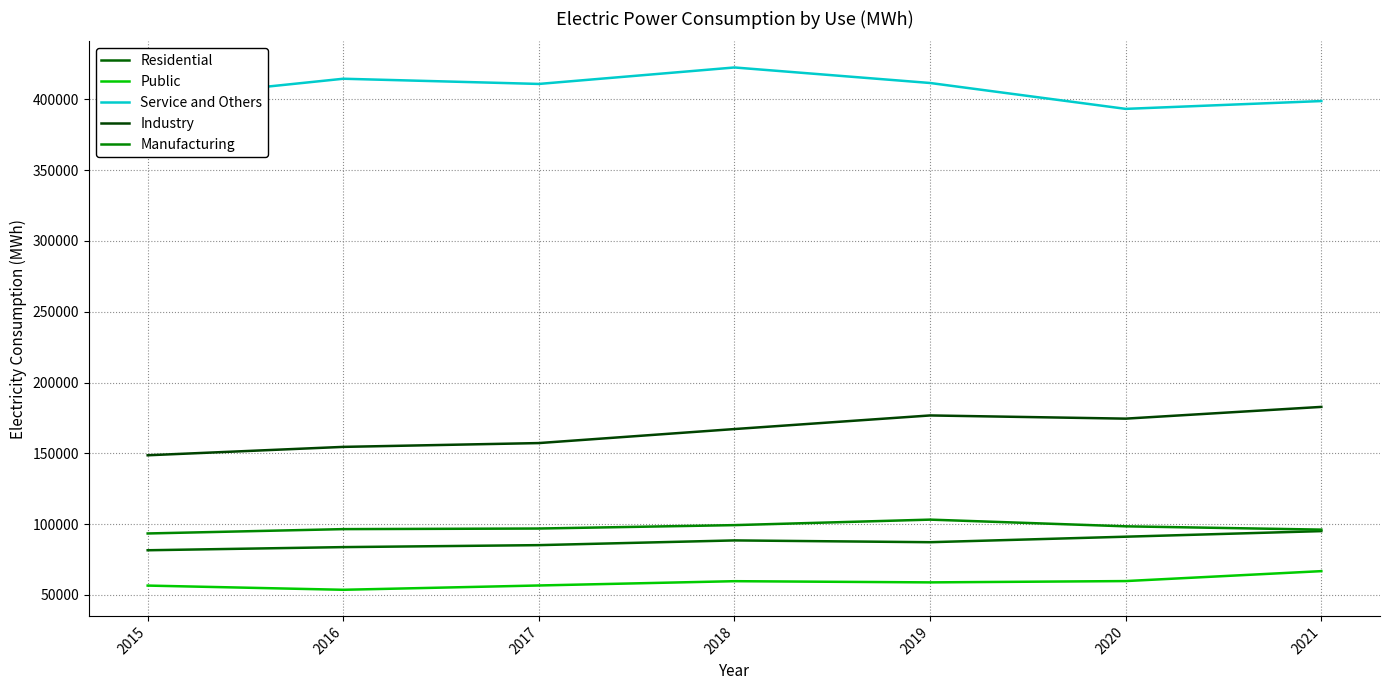

What is the sum of the Industry values at 2016 and 2020?

329004